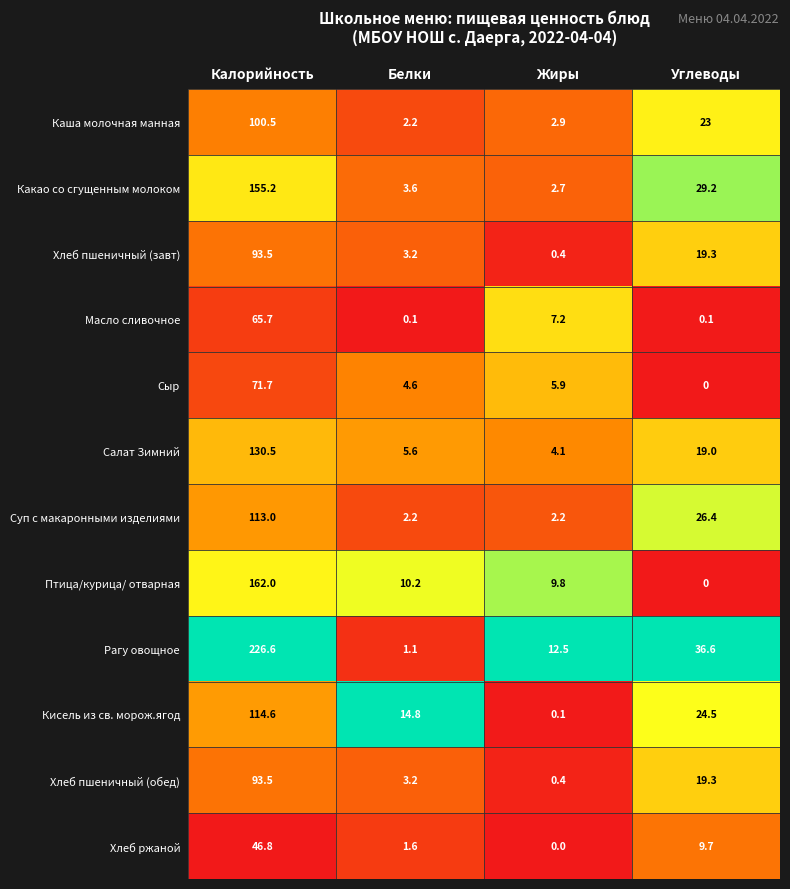

List the labels in order of Каша молочная манная value, largest first.

Калорийность, Углеводы, Жиры, Белки